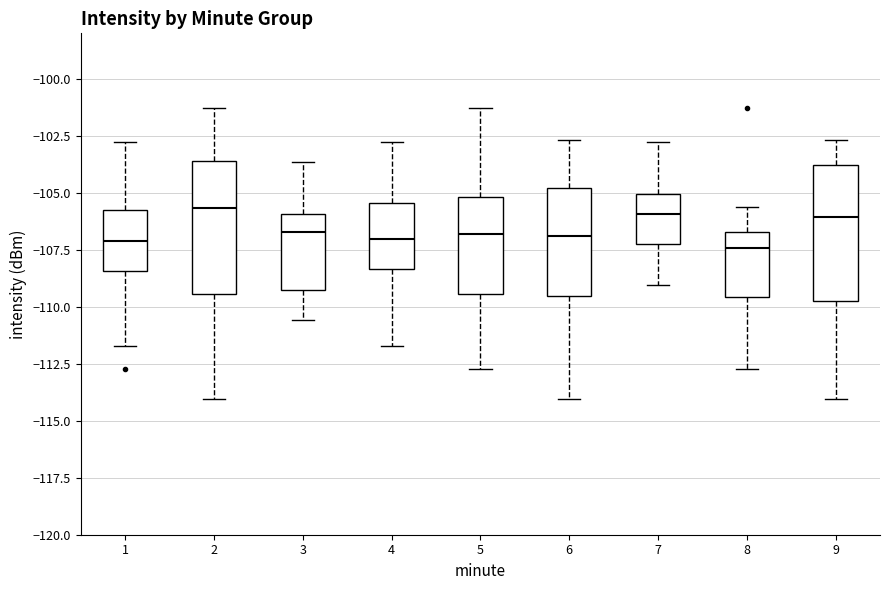

Reading left to right, transcribe this box plot: for each box, give where its median line is, the range the box spans, and where its two whiskers end, as read against the y-axis. The values are not printed on the chart, so give them approximately, as read against the axis.

1: median -107.0, box -108.5 to -105.5, whiskers -111.5 to -103.0
2: median -105.5, box -109.5 to -103.5, whiskers -114.0 to -101.5
3: median -106.5, box -109.5 to -106.0, whiskers -110.5 to -103.5
4: median -107.0, box -108.5 to -105.5, whiskers -111.5 to -103.0
5: median -107.0, box -109.5 to -105.0, whiskers -112.5 to -101.5
6: median -107.0, box -109.5 to -105.0, whiskers -114.0 to -102.5
7: median -106.0, box -107.0 to -105.0, whiskers -109.0 to -103.0
8: median -107.5, box -109.5 to -106.5, whiskers -112.5 to -105.5
9: median -106.0, box -109.5 to -104.0, whiskers -114.0 to -102.5